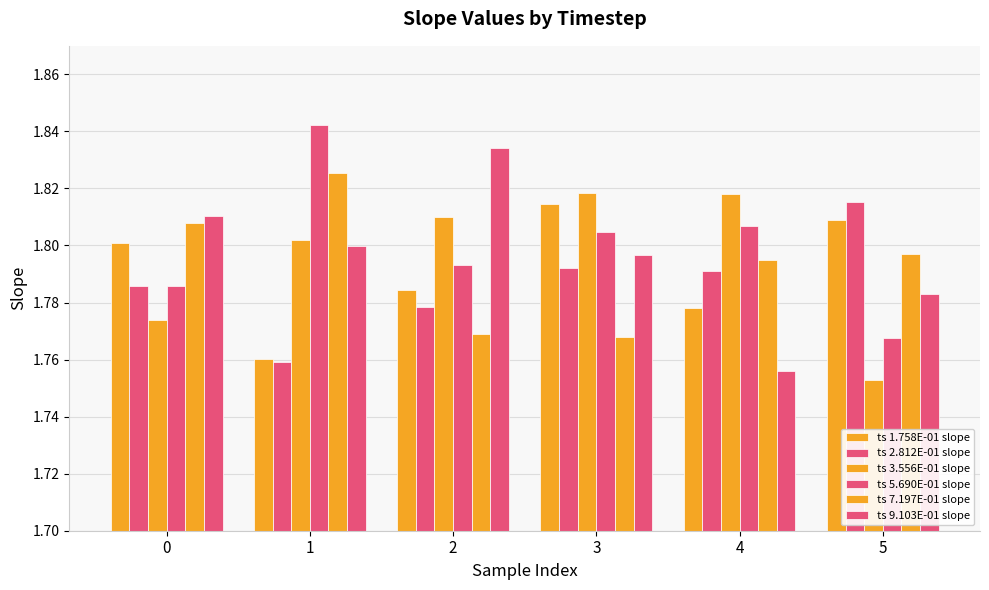

What is the value of the ts 7.197E-01 slope bar at the 6th from the left?

1.8